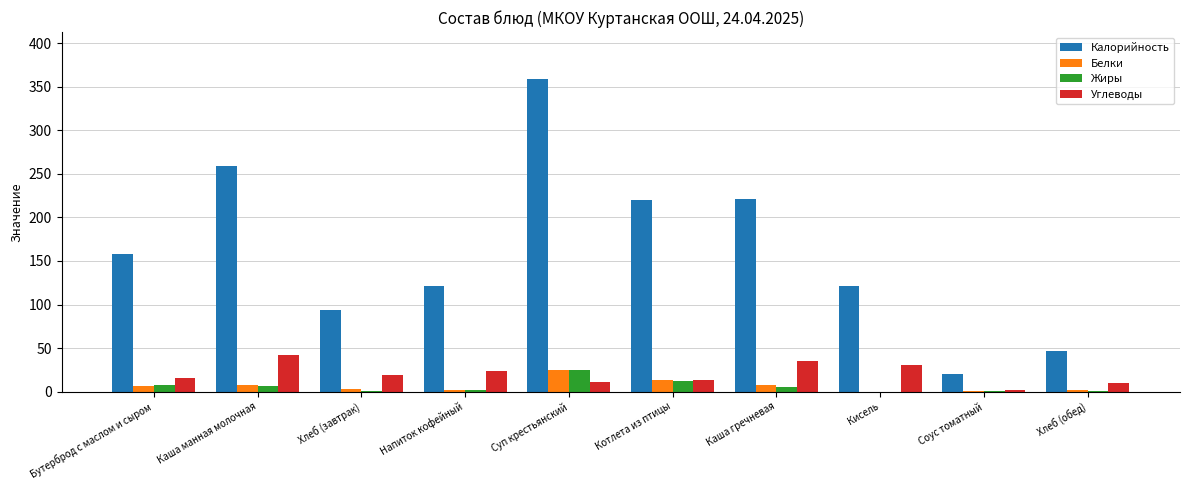

True or false: Калорийность has a value of 170.0 at Напиток кофейный.

False